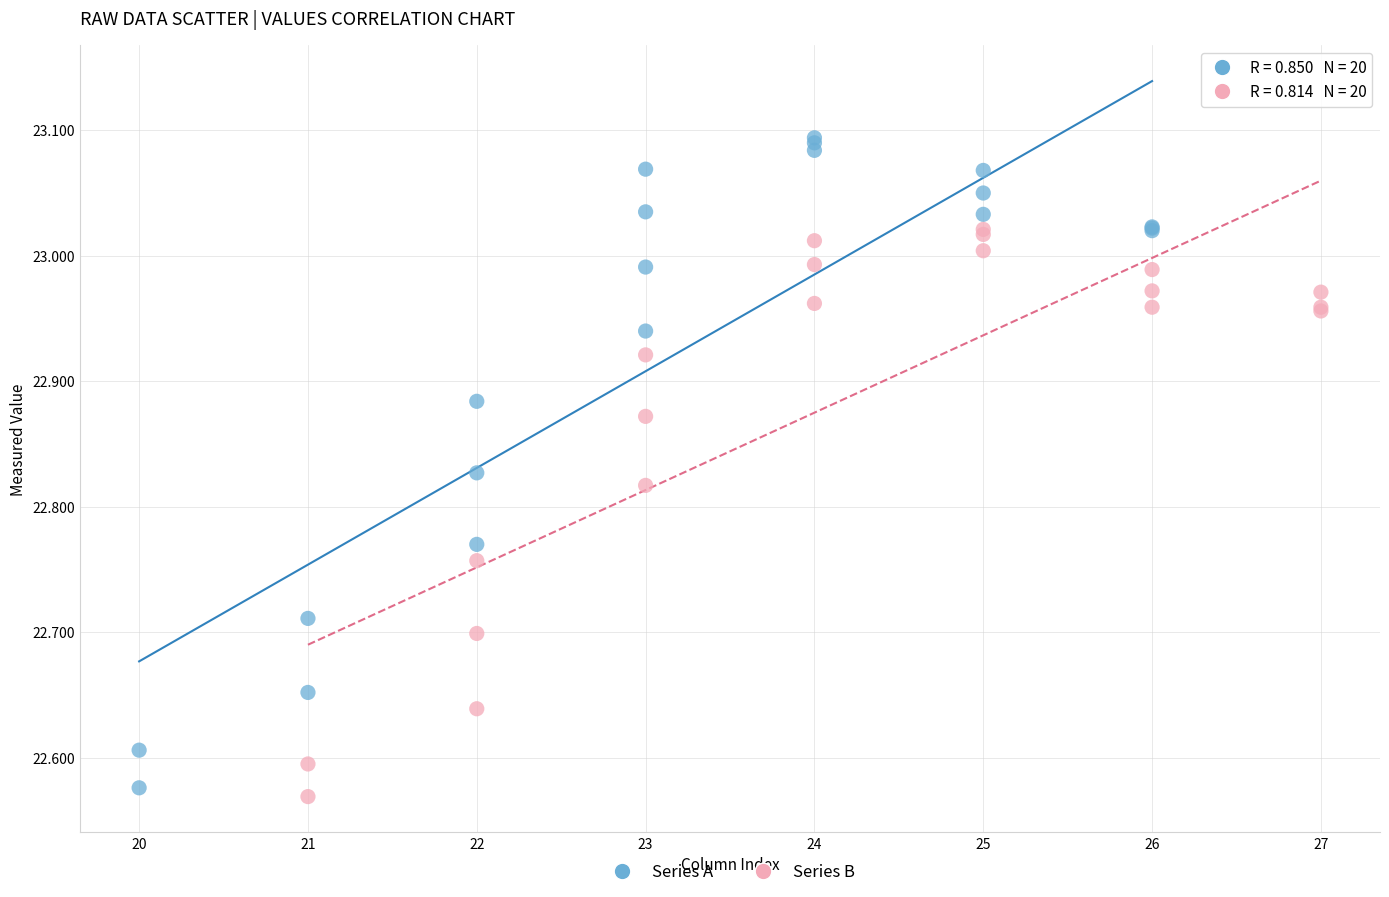

Which series reaches the minimum Y coordinate?

Series B